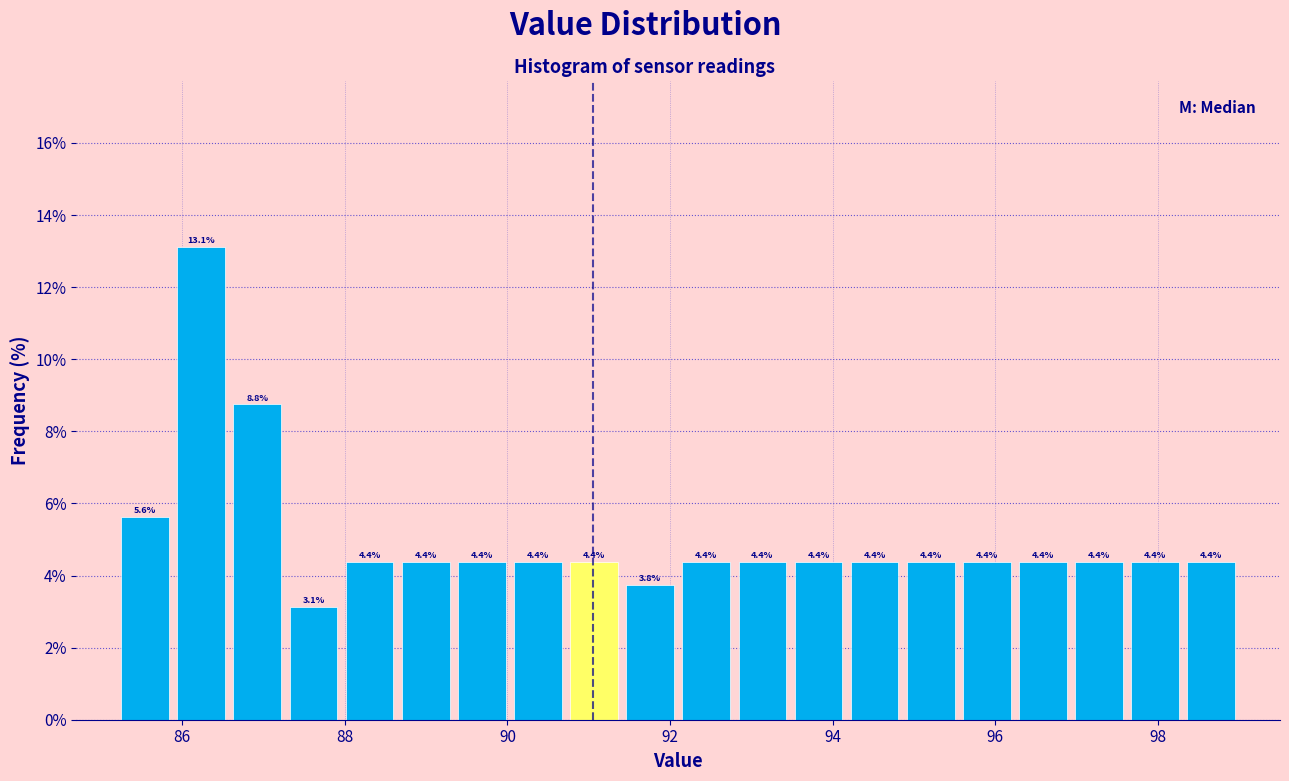

Around what value on the x-axis is the tallest bar? Give the approximate position of its centre, as read against the axis.

86.2